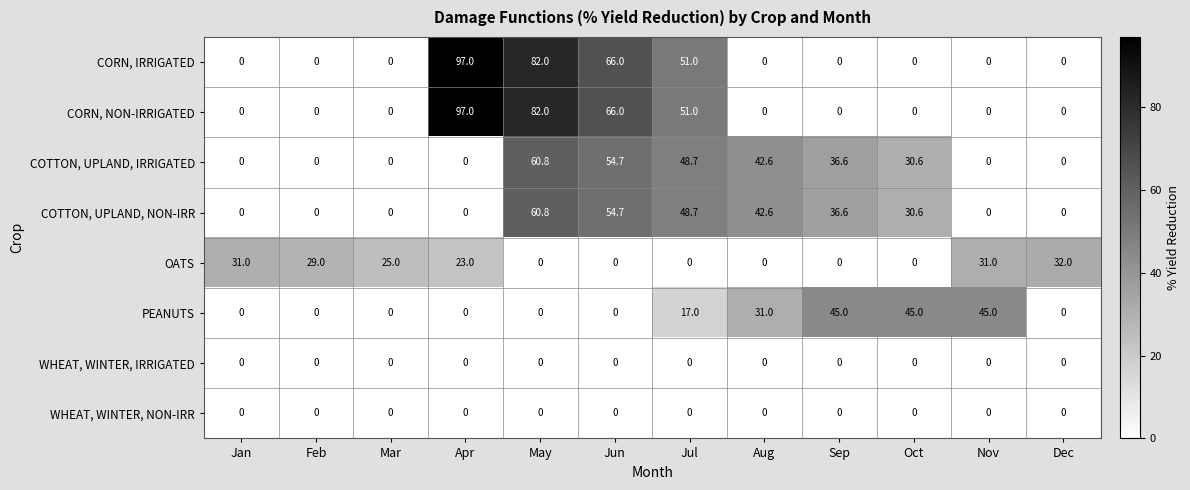

What is the maximum value shown in the chart?

97.0